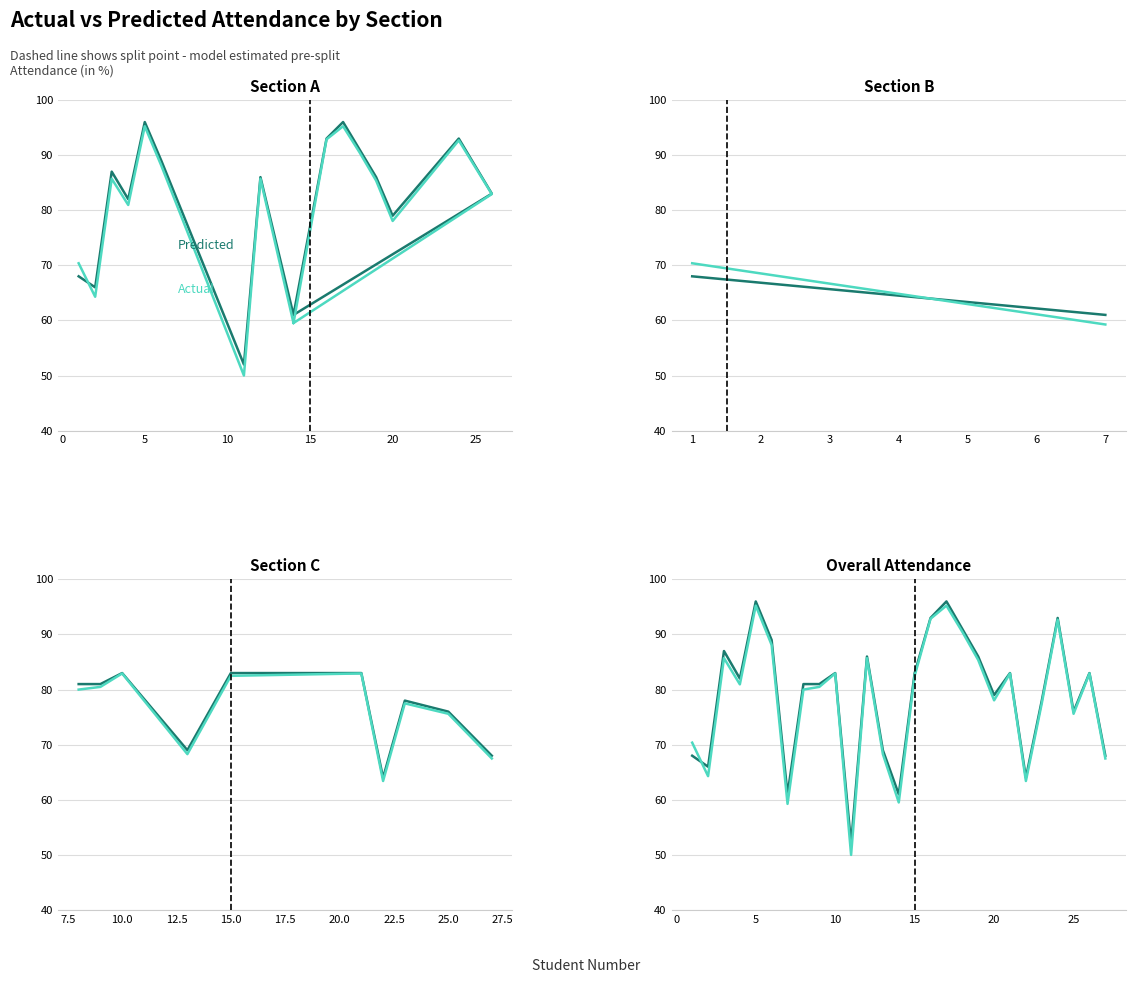

Which series has the widest spread of values?

Actual